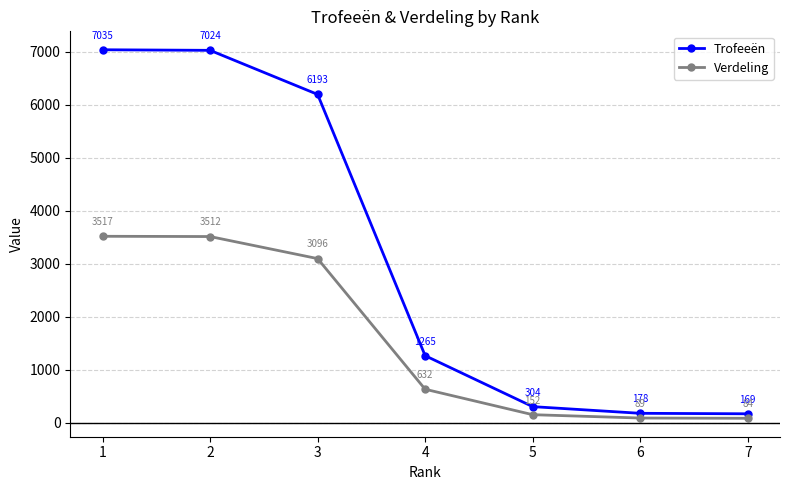

What is the smallest value displayed?

84